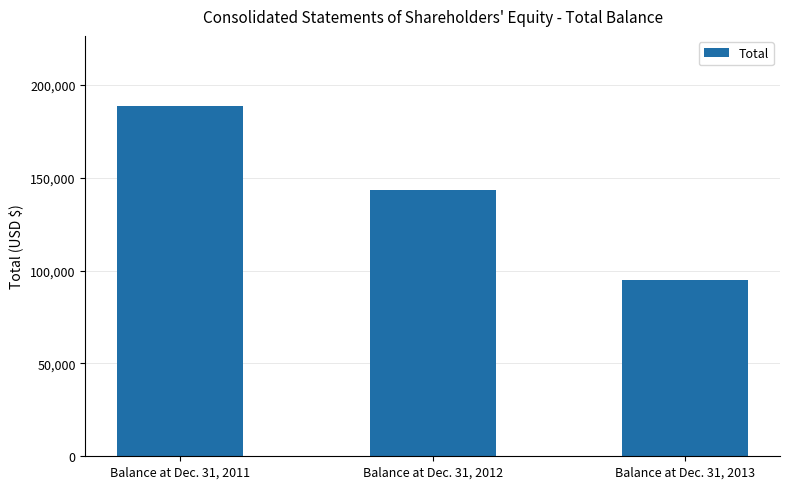

At which category does the chart reach its minimum across all series?

Balance at Dec. 31, 2013